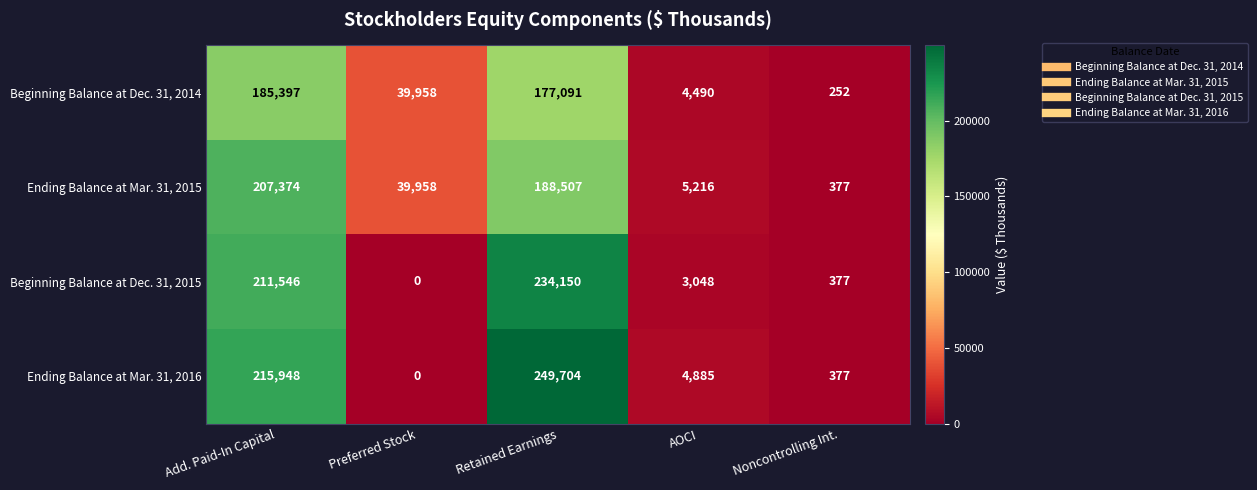

What is the sum of all Beginning Balance at Dec. 31, 2014 values?

407188